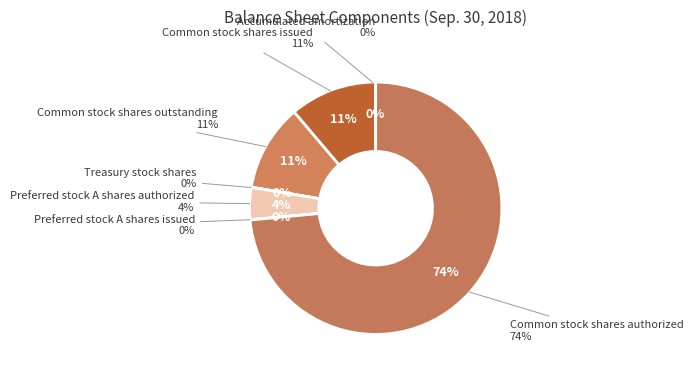

Is there any slice that represents more than half of the pie?

Yes